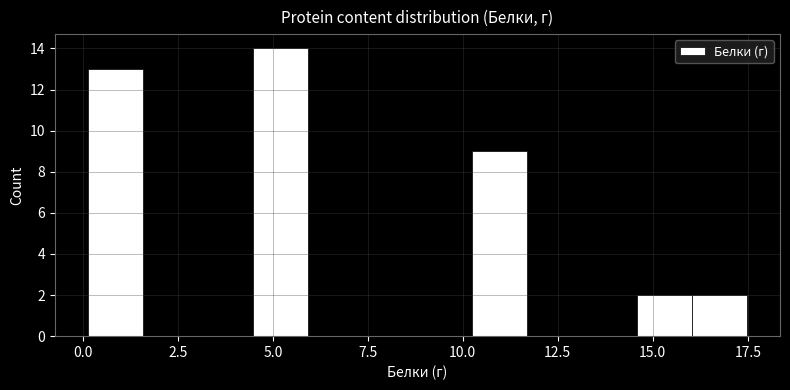

Read against the x-axis, roughly where is the centre of the tallest bar?

5.0